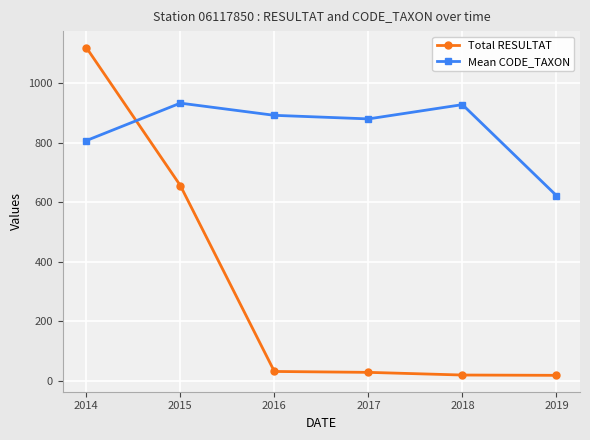

What is the total value across all series at 2017?

908